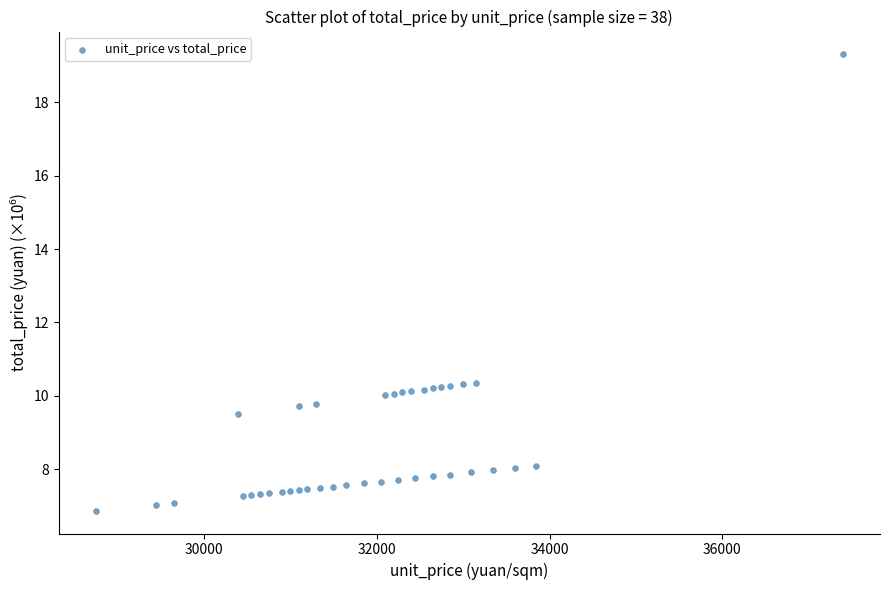

What is the range of X values (max minus min)?

8650.0